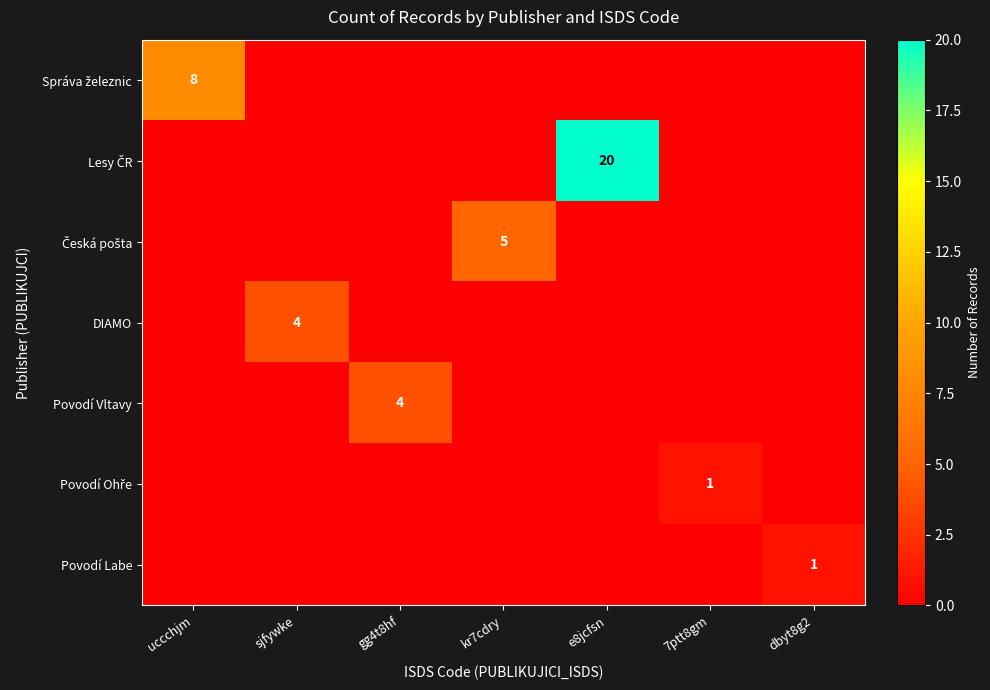

List the labels in order of Povodí Vltavy value, smallest first.

uccchjm, sjfywke, kr7cdry, e8jcfsn, 7ptt8gm, dbyt8g2, gg4t8hf